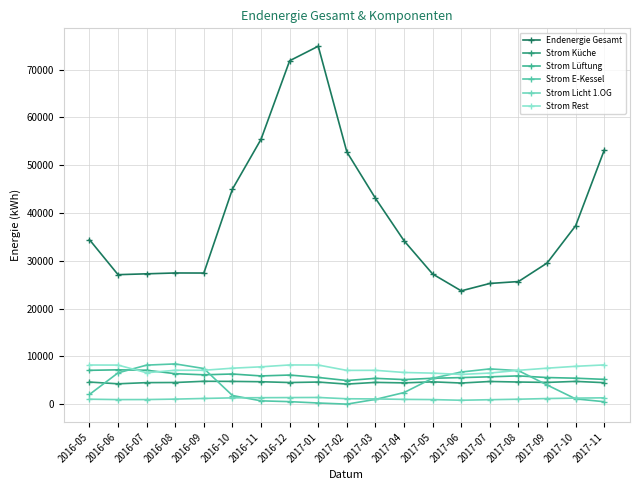

What is the difference between the Strom Küche values at 2017-08 and 2017-06?

211.2